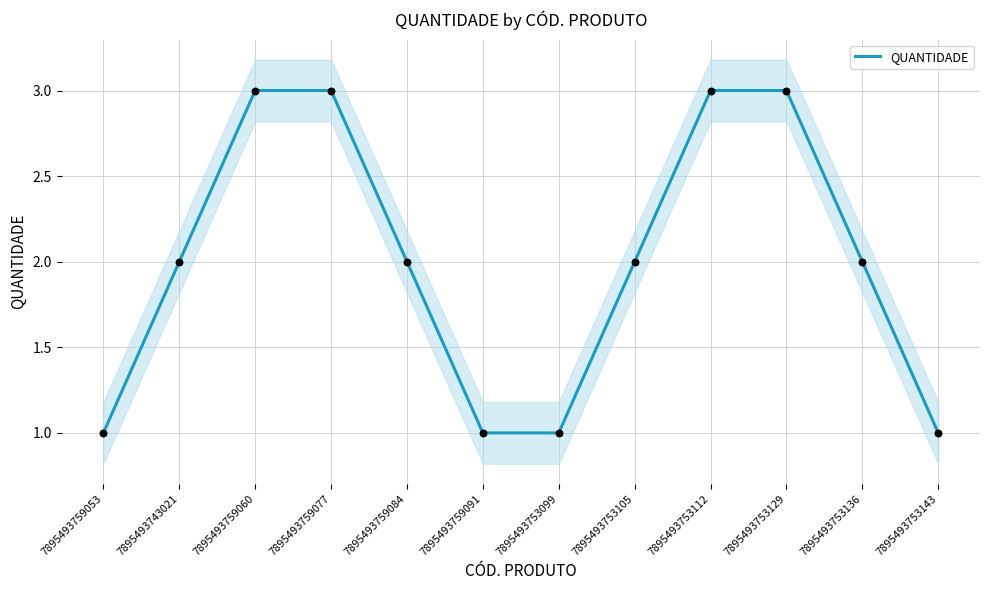

Which has a higher value, 7895493759084 or 7895493753099?

7895493759084